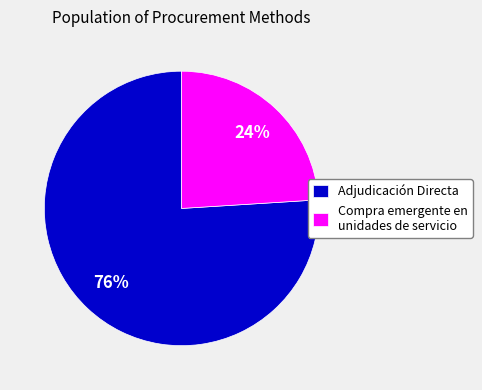

Count the number of slices in the pie.

2